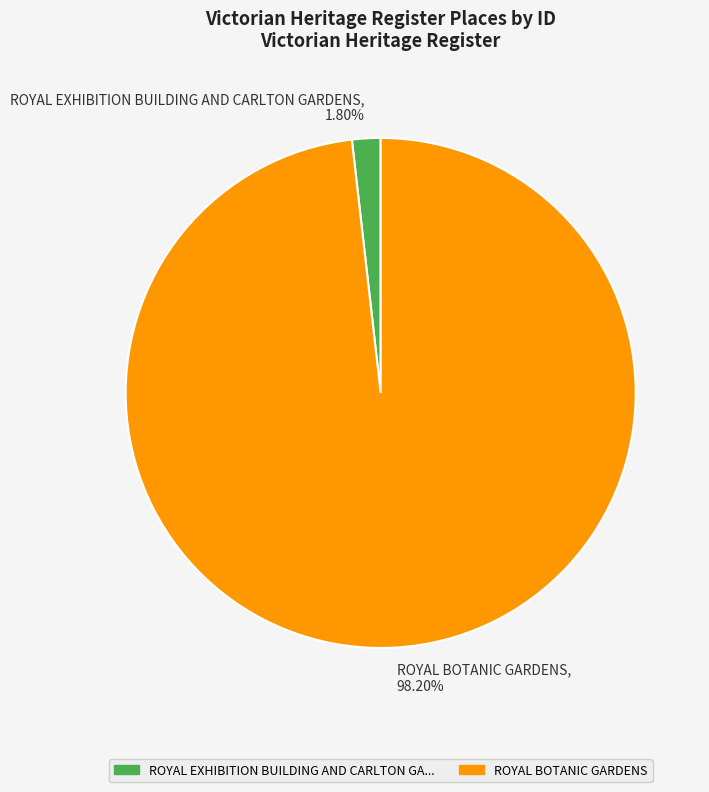

What is the smallest slice in the pie chart?

ROYAL EXHIBITION BUILDING AND CARLTON GARDENS